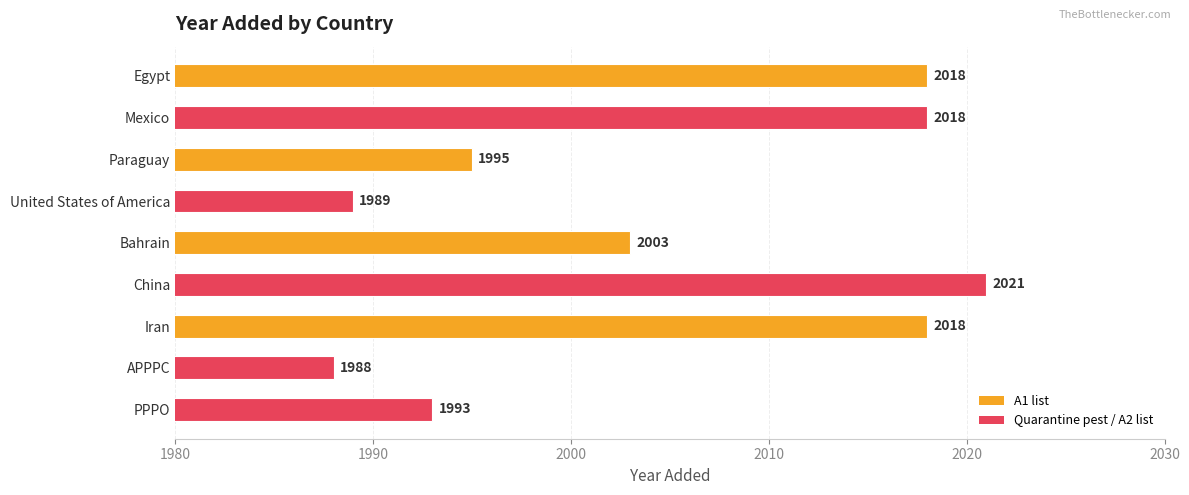

Reading bottom to top, list all the values displayed in this chart.

PPPO=1993	APPPC=1988	Iran=2018	China=2021	Bahrain=2003	United States of America=1989	Paraguay=1995	Mexico=2018	Egypt=2018